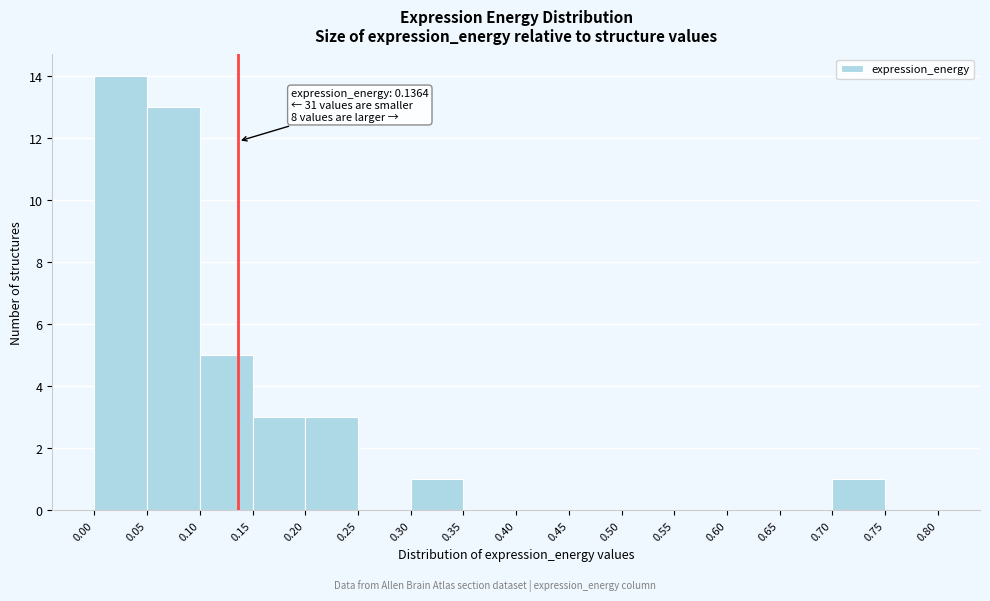

Over which range of the x-axis is the bar tallest?

0.00 to 0.05